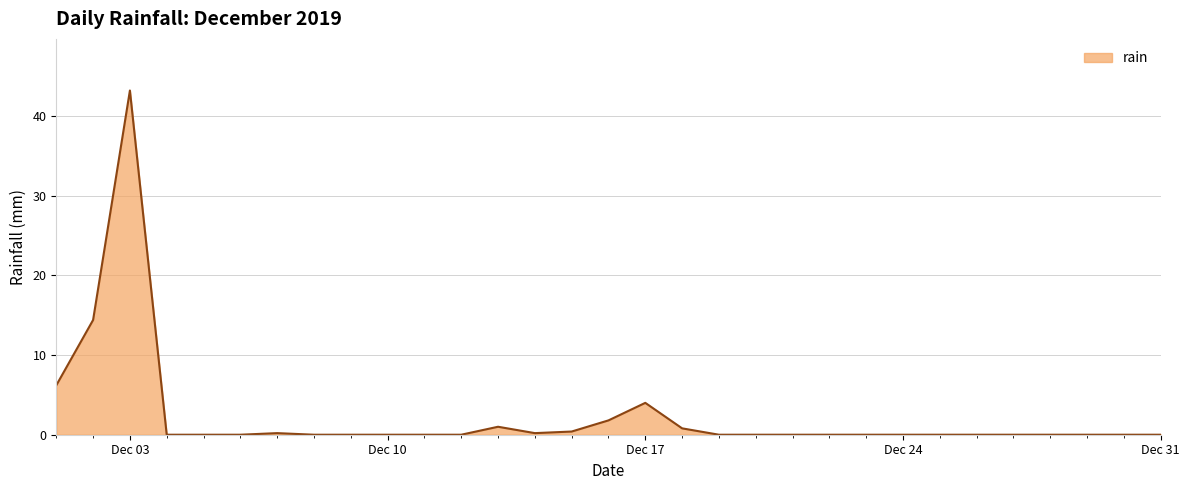

What is the difference between the maximum and minimum values?

43.2